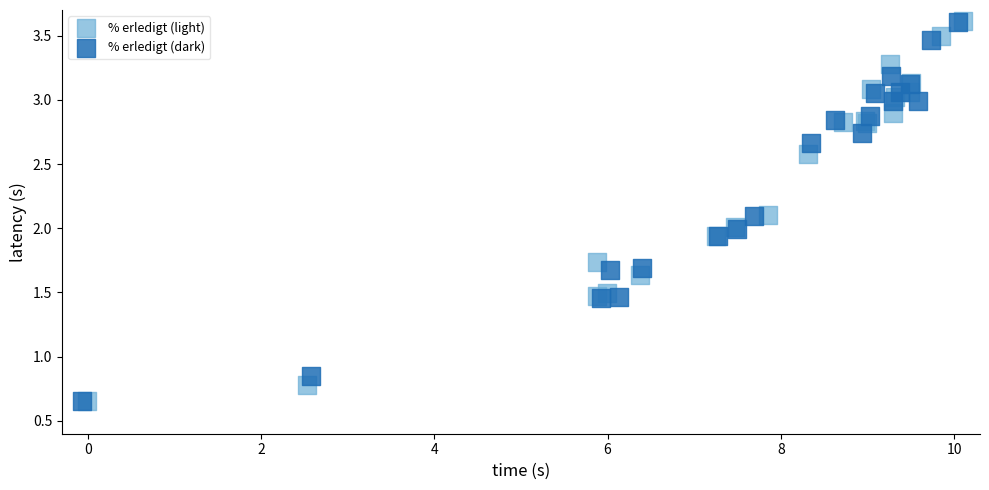

Which series has the widest spread of Y values?

% erledigt (light)